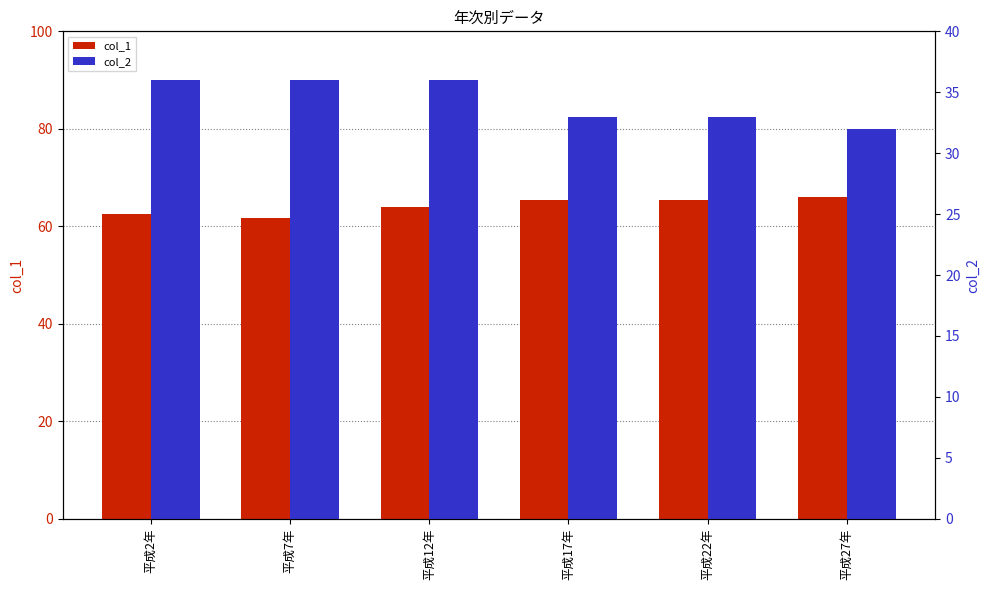

How many values in the col_1 series exceed 65?

3